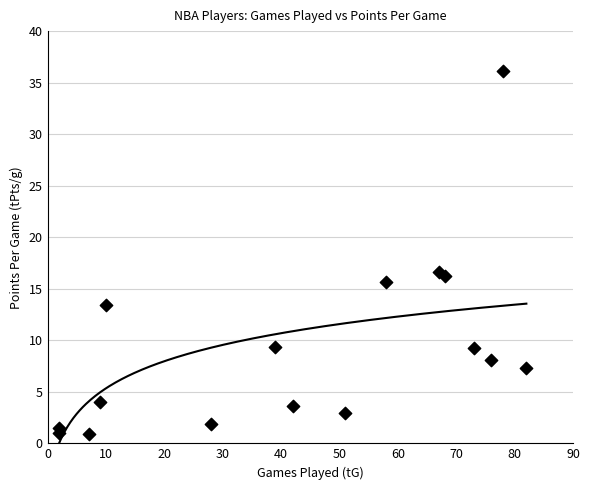

What Y value in the scatter plot is closest to 18?

16.6